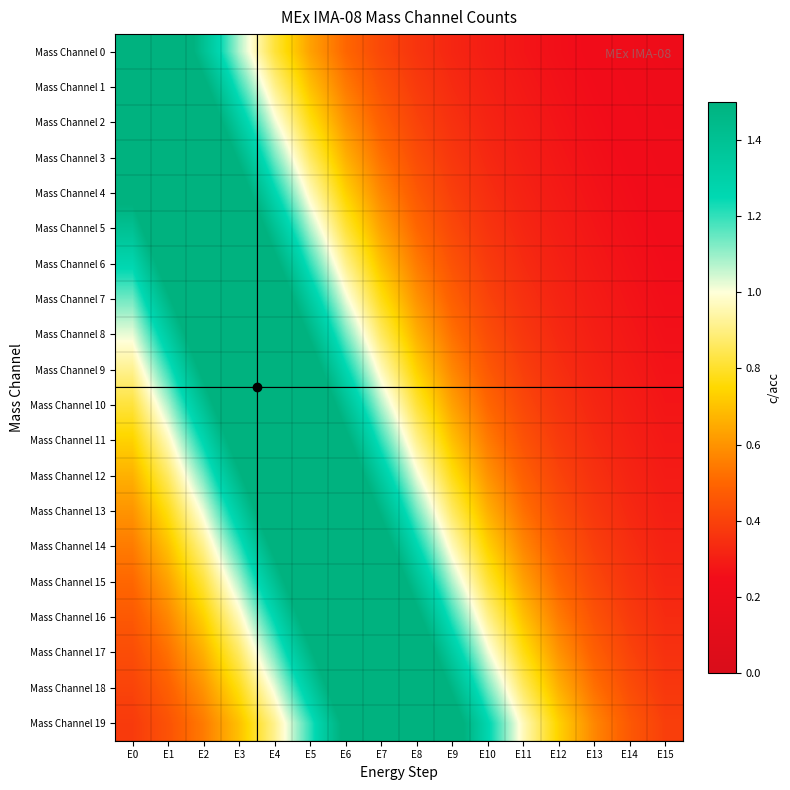

Which series has the largest range (max minus min)?

Mass Channel 0